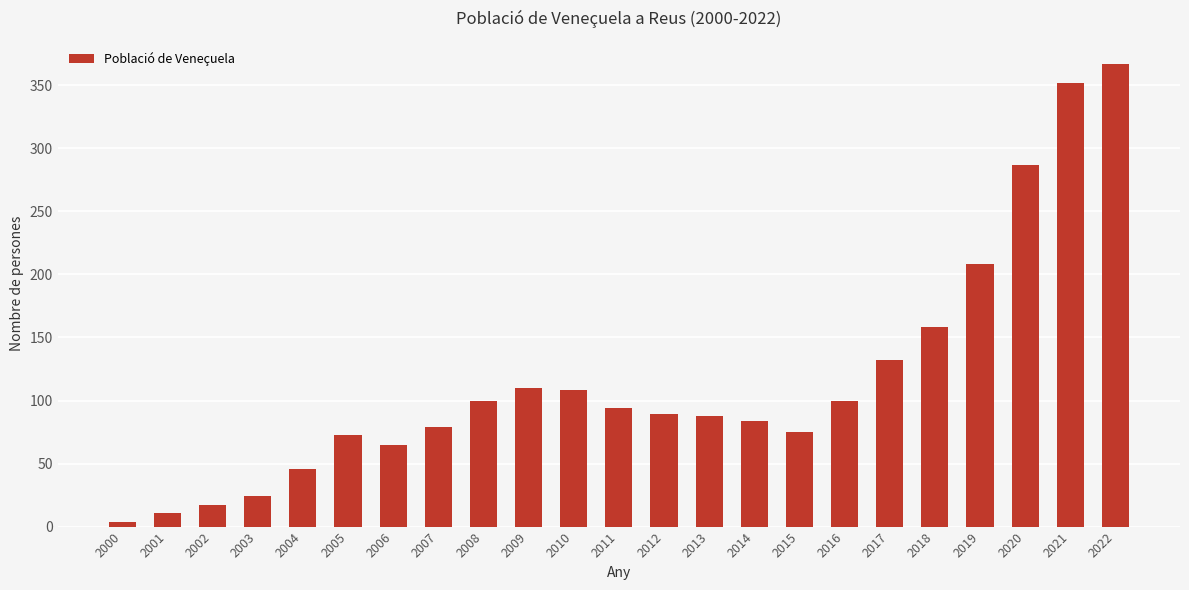

What is the value of the 21st bar from the left?

287